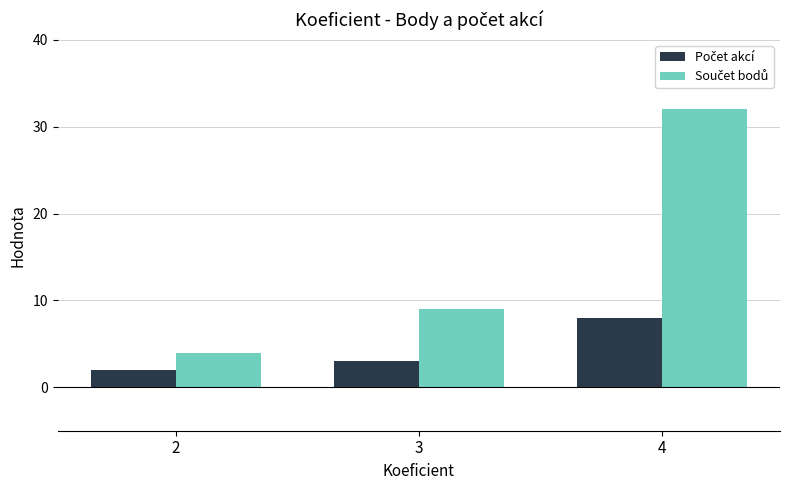

Which category has the highest value across all series?

4